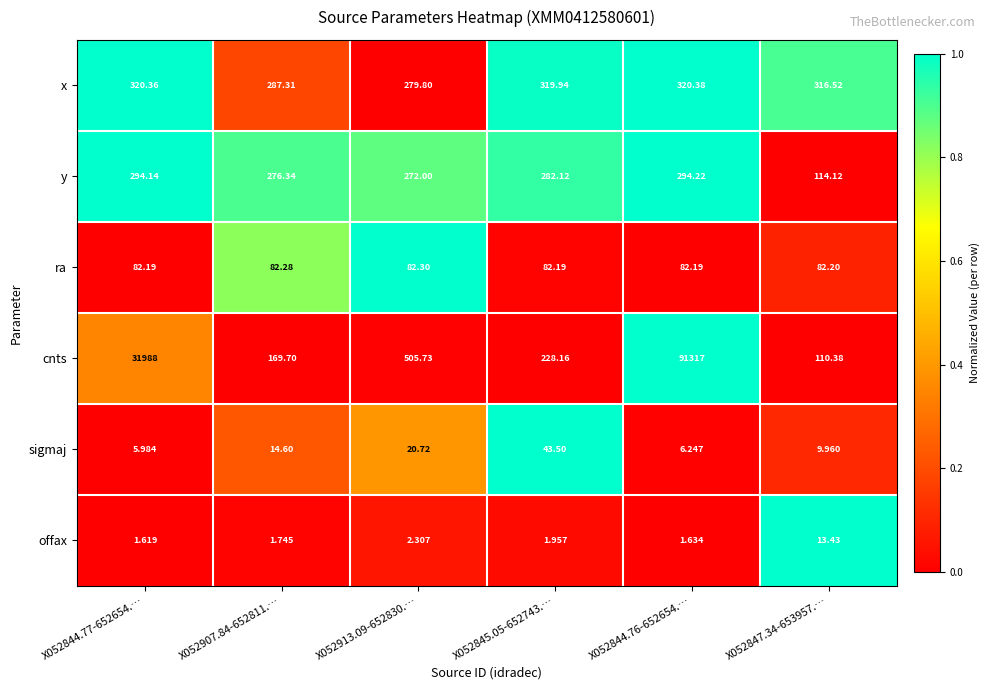

Which series has the largest range (max minus min)?

cnts